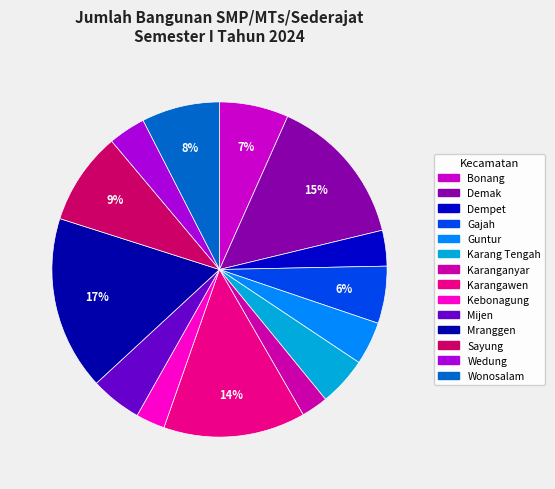

How many segments does this pie chart have?

14